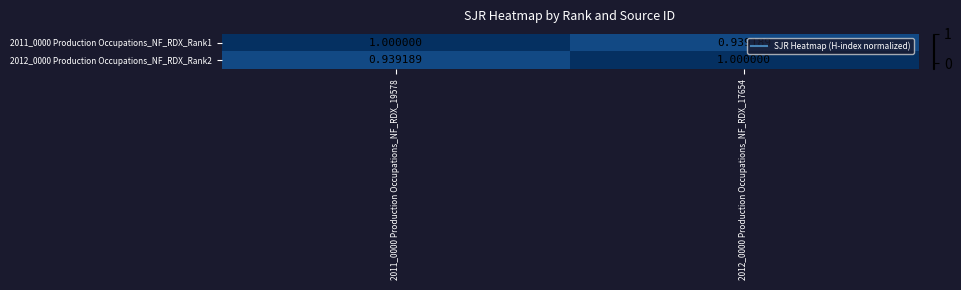

How many series are shown in this chart?

2